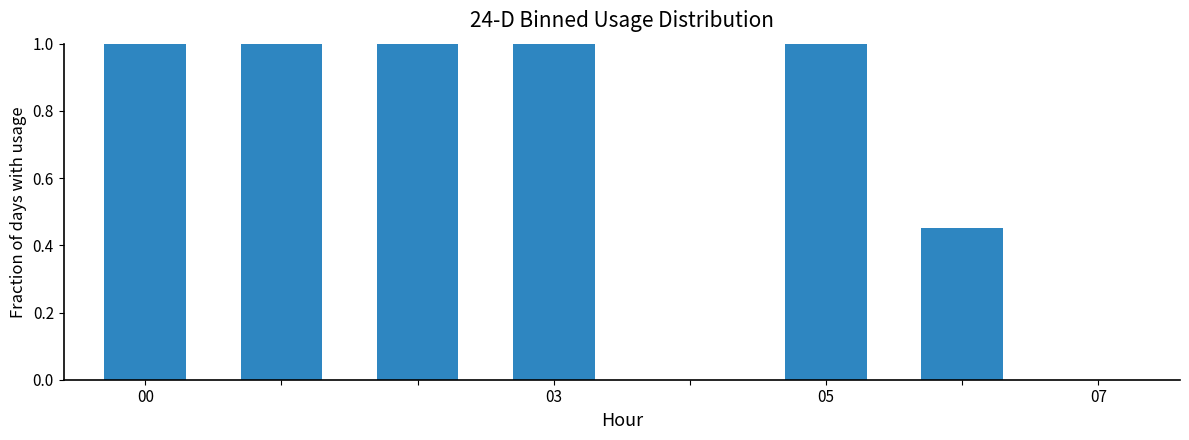

What is the greatest value displayed?

1.0